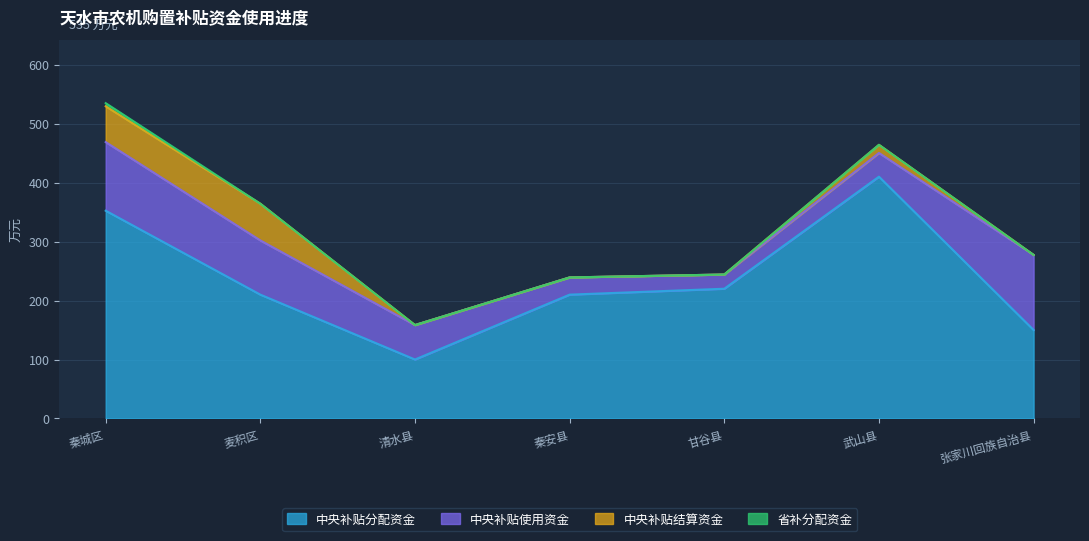

True or false: 中央补贴使用资金 has more than 2 interior local peaks.

False